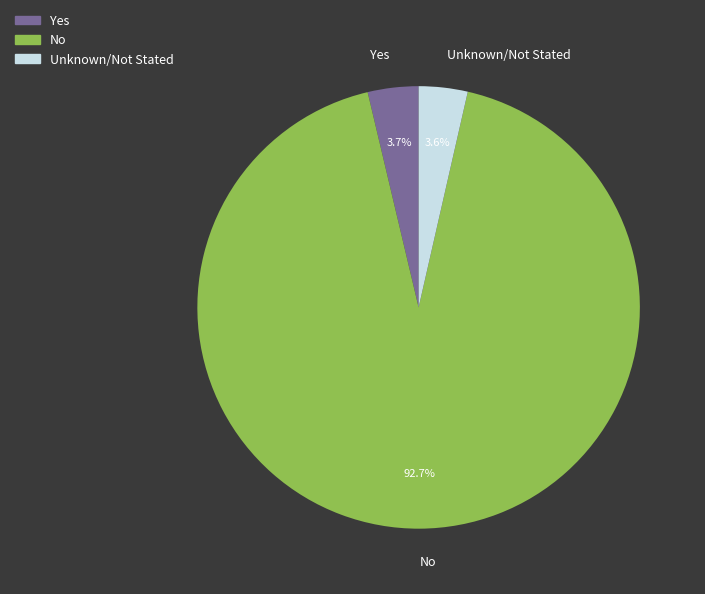

How many slices are in this pie chart?

3